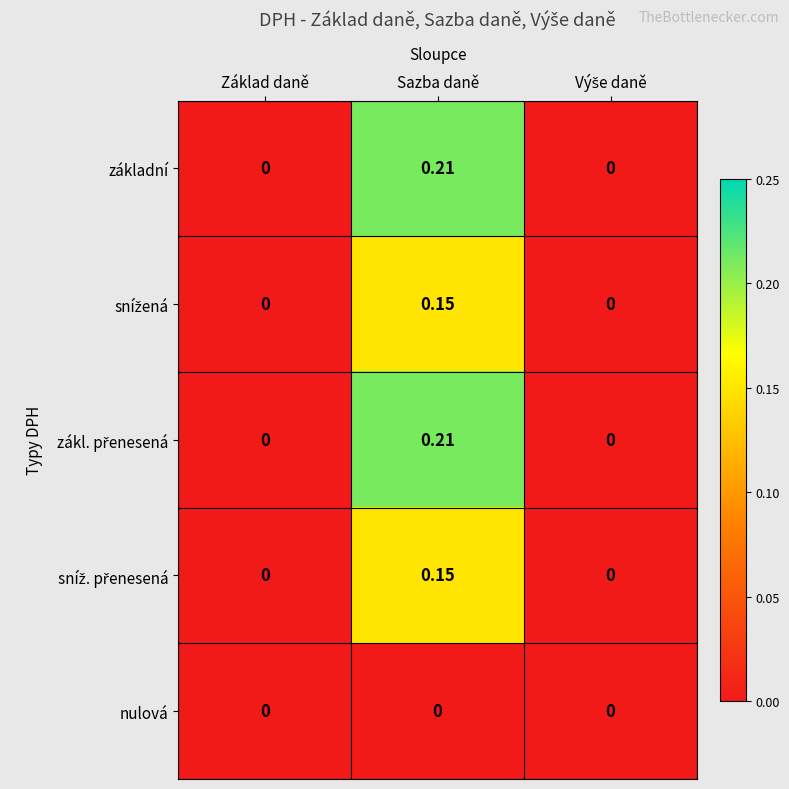

At which category is the sum across all series the highest?

Sazba daně